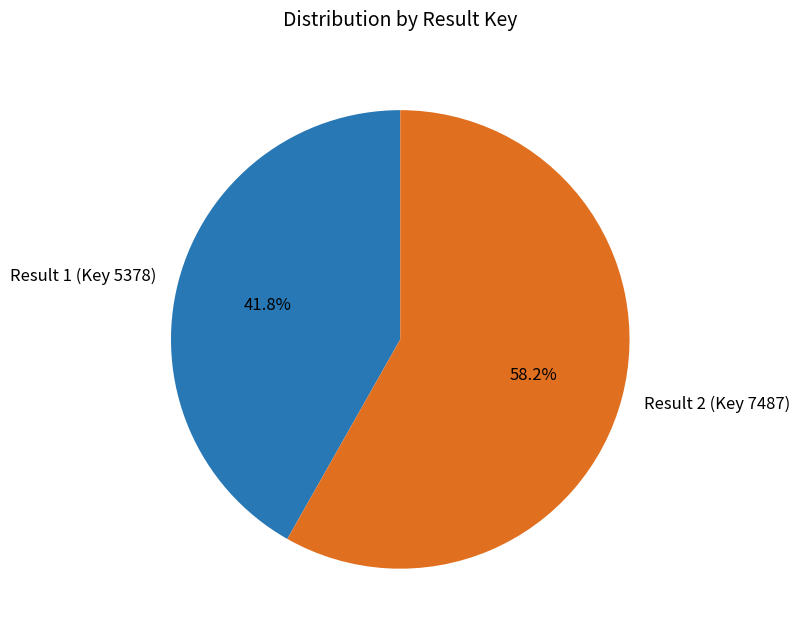

Is it true that Result 1 (Key 5378) is 32% of the pie?

False